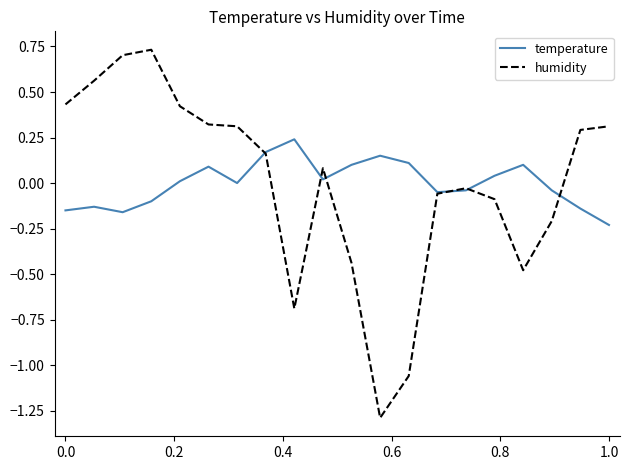

Rank the series by their maximum value, from lowest to highest.

temperature, humidity